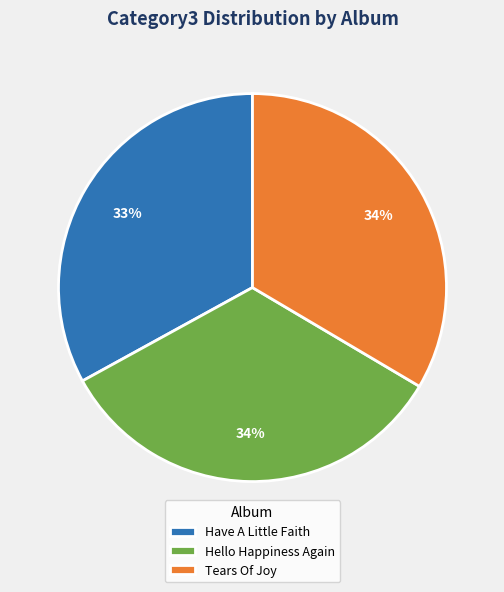

Is there a majority slice in this chart?

No